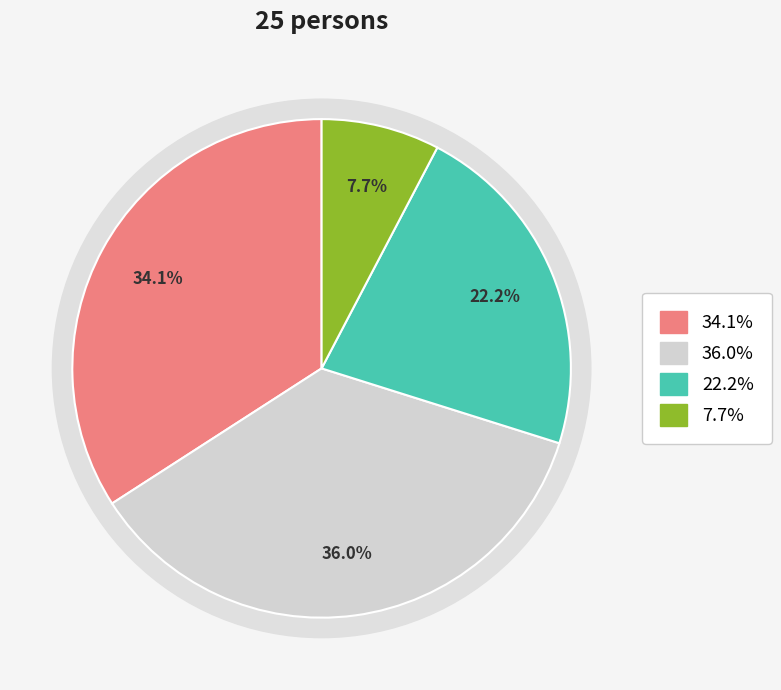

What percentage is NOT represented by Risk reducing (Short)?

64.0%